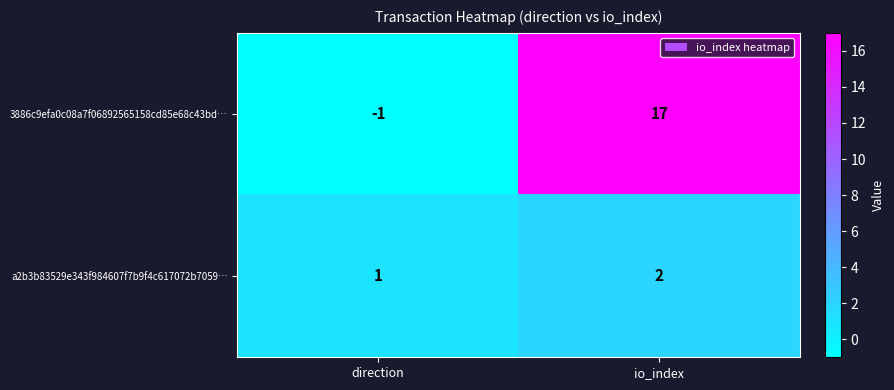

Between direction and io_index, which series saw the biggest shift?

3886c9efa0c08a7f06892565158cd85e68c43bd…